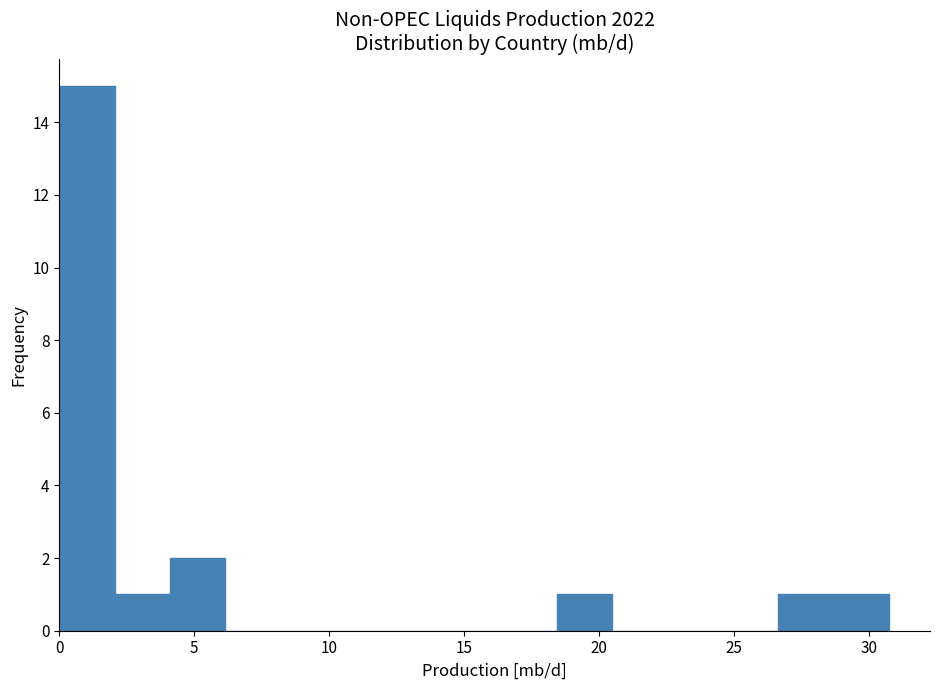

Reading left to right, list every bar in this chart as the range it spans on the x-axis followed by its height. Neither the bar edges nor the heights are printed on the chart, so give them approximately, as read against the axes.

0.0 to 2.0: 15
2.0 to 4.0: 1
4.0 to 6.0: 2
6.0 to 8.0: 0
8.0 to 10.0: 0
10.0 to 12.5: 0
12.5 to 14.5: 0
14.5 to 16.5: 0
16.5 to 18.5: 0
18.5 to 20.5: 1
20.5 to 22.5: 0
22.5 to 24.5: 0
24.5 to 26.5: 0
26.5 to 28.5: 1
28.5 to 30.5: 1